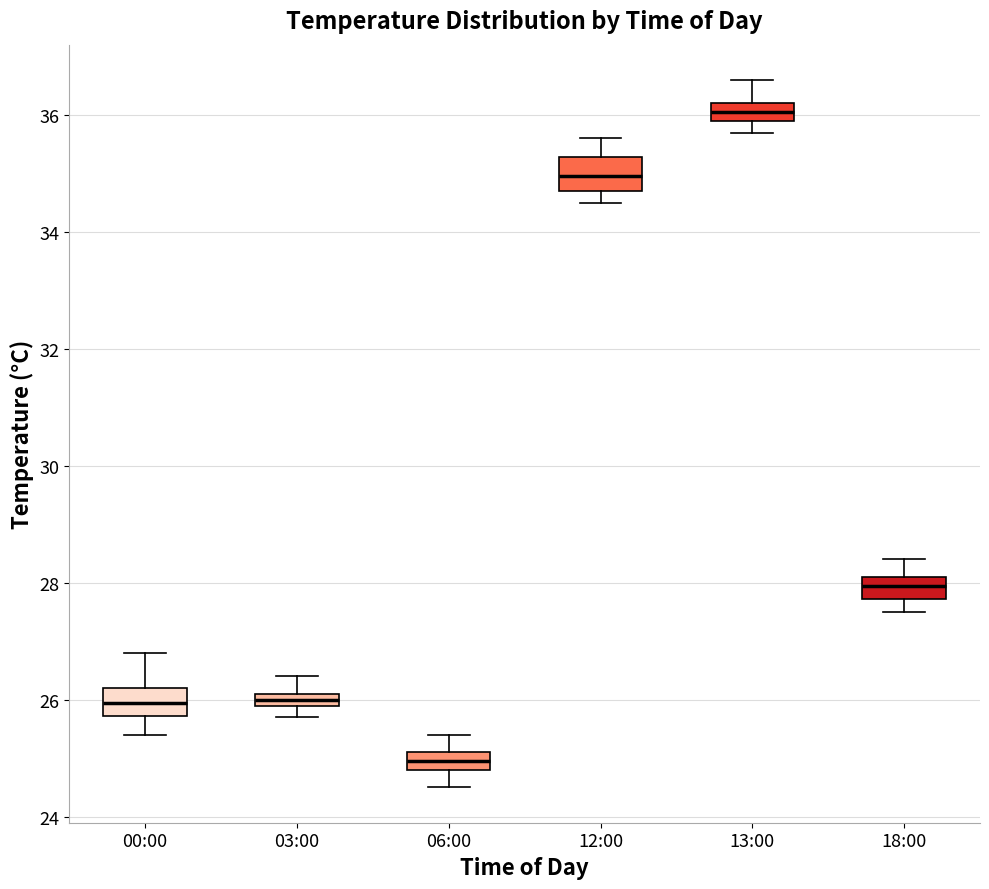

Which box has the highest median line?

13:00